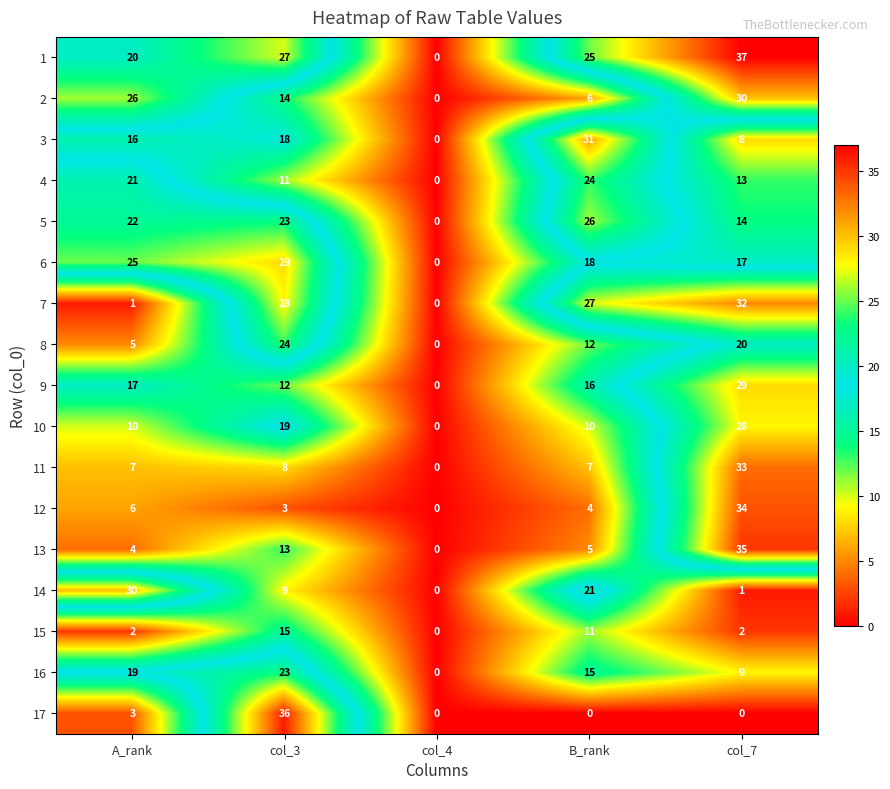

What is the sum of all 10 values?

67